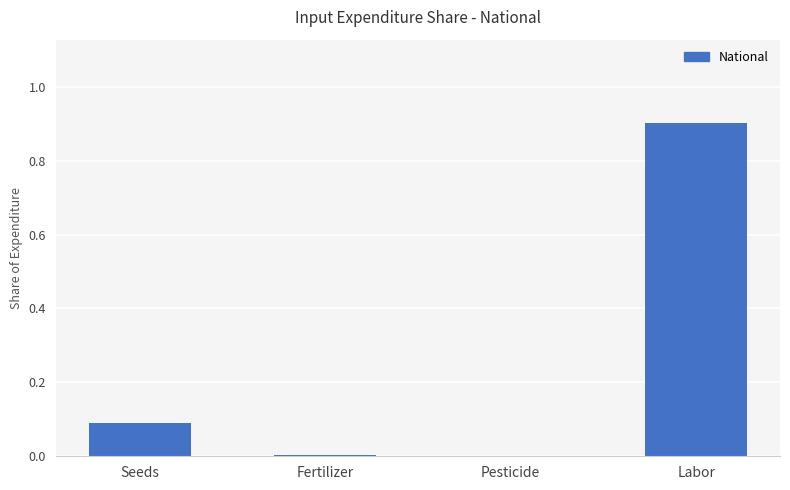

Which label corresponds to the largest value in the chart?

Labor